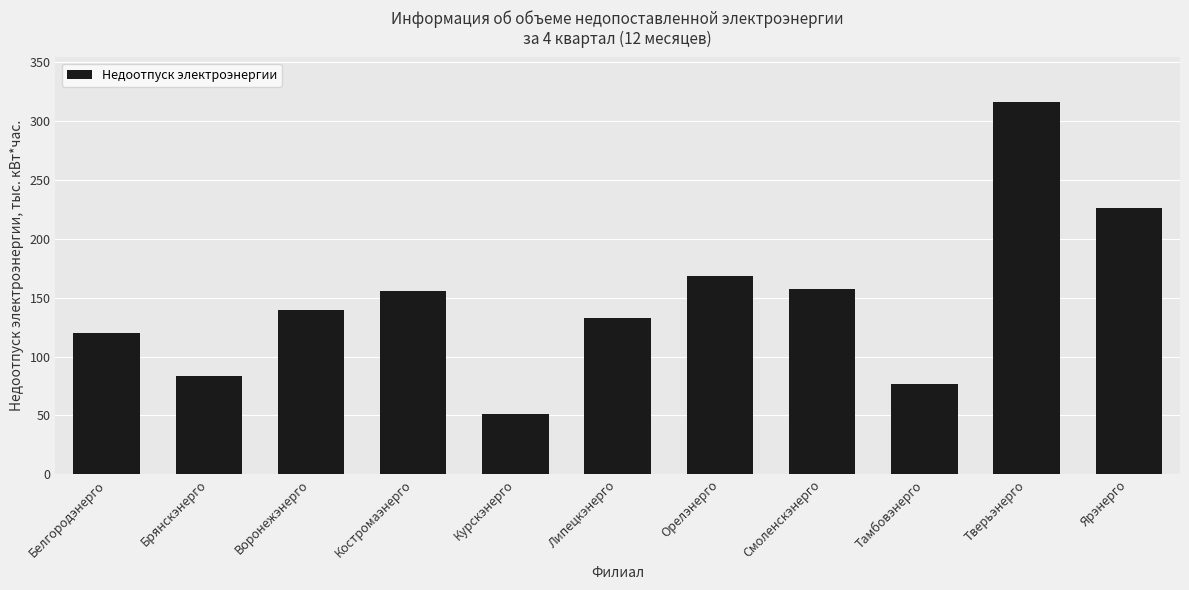

True or false: the data shows 226.1 at Ярэнерго.

True